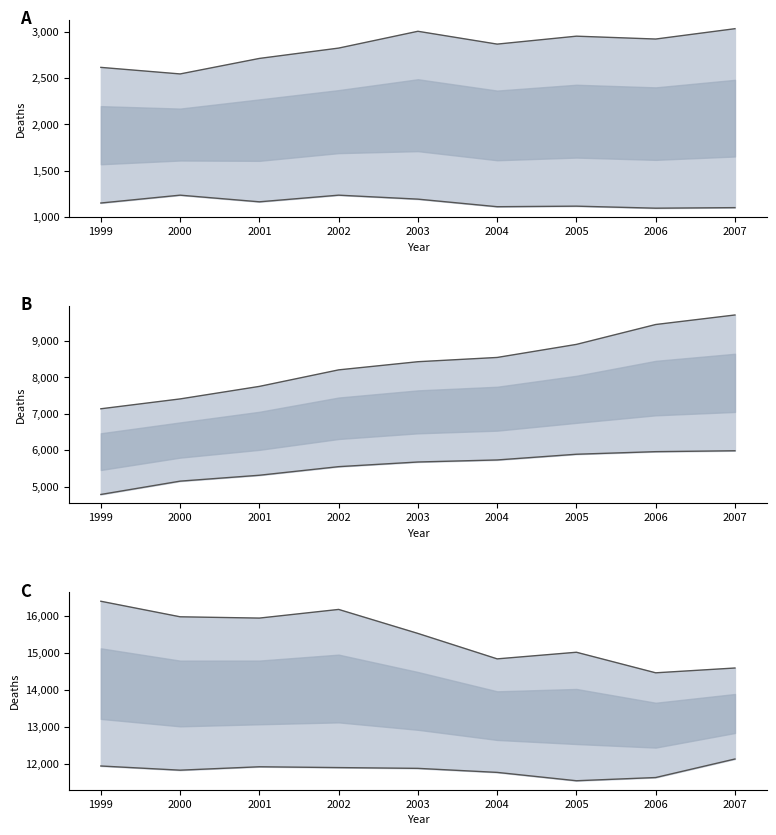

Reading left to right, what are all the values shown in this chart?

0-4: 1999=2617	2000=2546	2001=2714	2002=2826	2003=3008	2004=2869	2005=2955	2006=2924	2007=3036
15-19: 1999=1148	2000=1233	2001=1161	2002=1233	2003=1190	2004=1108	2005=1114	2006=1092	2007=1098
45-49: 1999=4786	2000=5152	2001=5314	2002=5550	2003=5678	2004=5734	2005=5891	2006=5962	2007=5987
55-59: 1999=7140	2000=7411	2001=7755	2002=8209	2003=8433	2004=8550	2005=8909	2006=9455	2007=9717
65-69: 1999=11943	2000=11830	2001=11922	2002=11900	2003=11879	2004=11770	2005=11544	2006=11631	2007=12132
70-74: 1999=16398	2000=15978	2001=15943	2002=16177	2003=15528	2004=14840	2005=15019	2006=14463	2007=14593